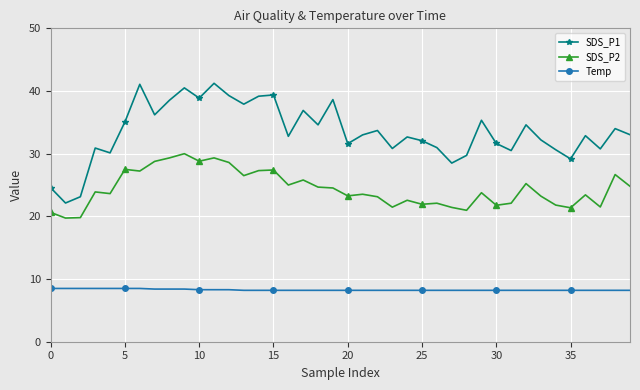

What is the greatest value displayed?

41.2